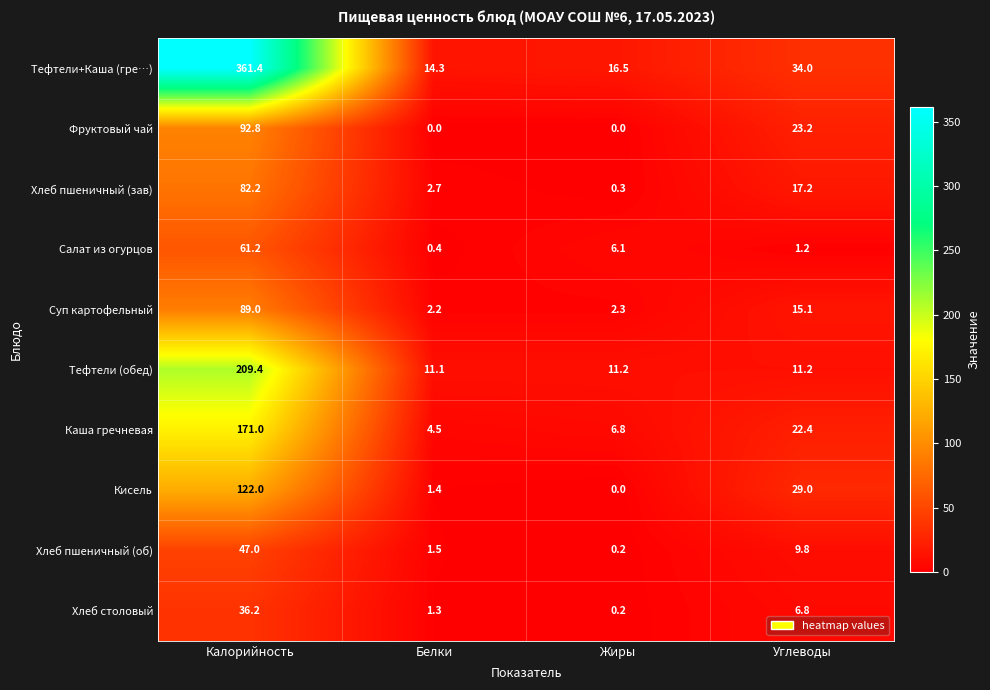

Between Жиры and Углеводы, which series saw the biggest shift?

Кисель